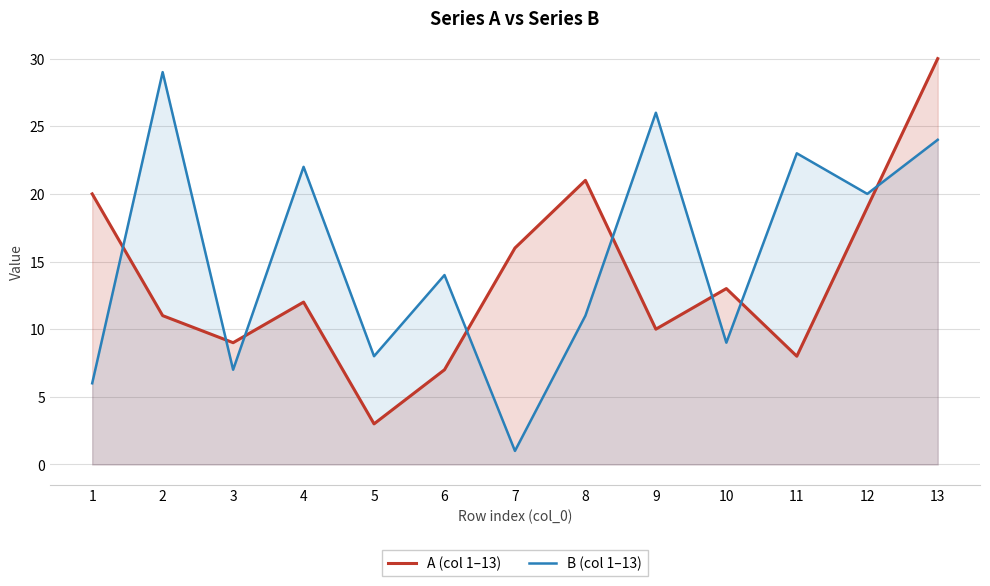

The value of B (col 1–13) at 7 is 1. True or false?

False